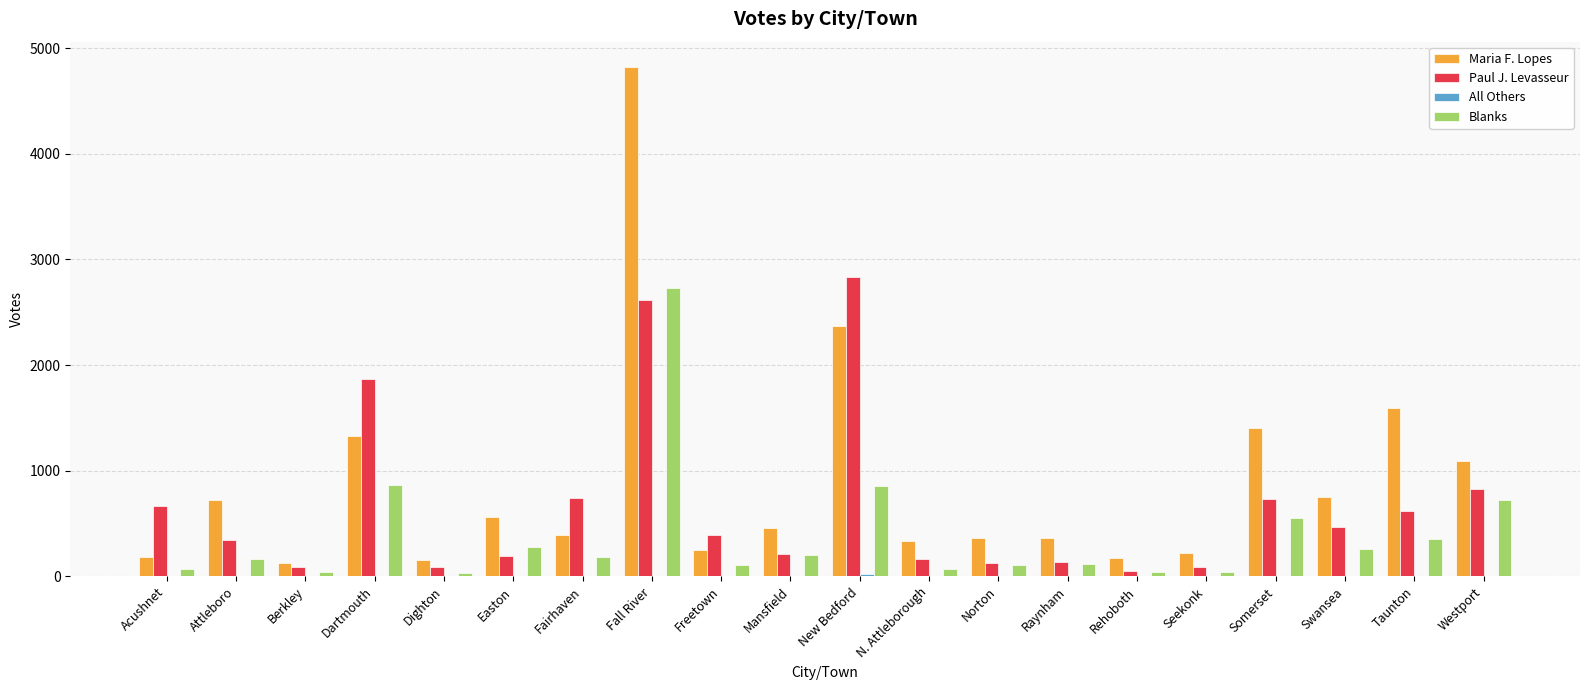

Count the number of data series in this chart.

4